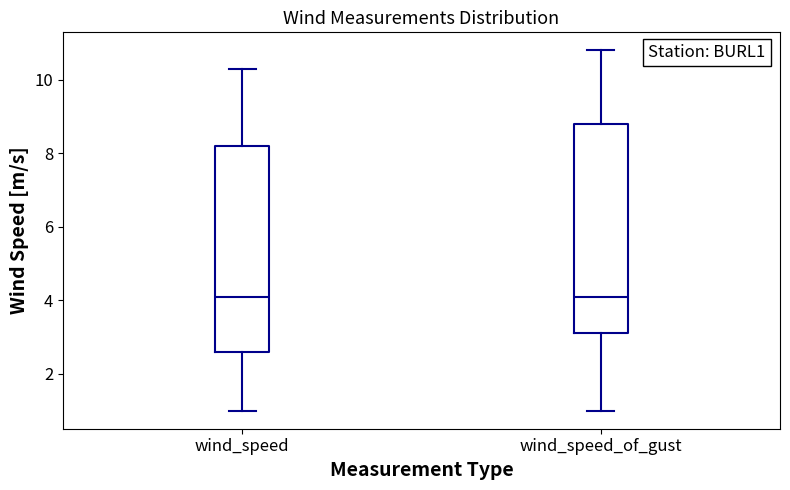

Reading left to right, transcribe this box plot: for each box, give where its median line is, the range the box spans, and where its two whiskers end, as read against the y-axis. The values are not printed on the chart, so give them approximately, as read against the axis.

wind_speed: median 4.2, box 2.6 to 8.2, whiskers 1.0 to 10.4
wind_speed_of_gust: median 4.2, box 3.2 to 8.8, whiskers 1.0 to 10.8